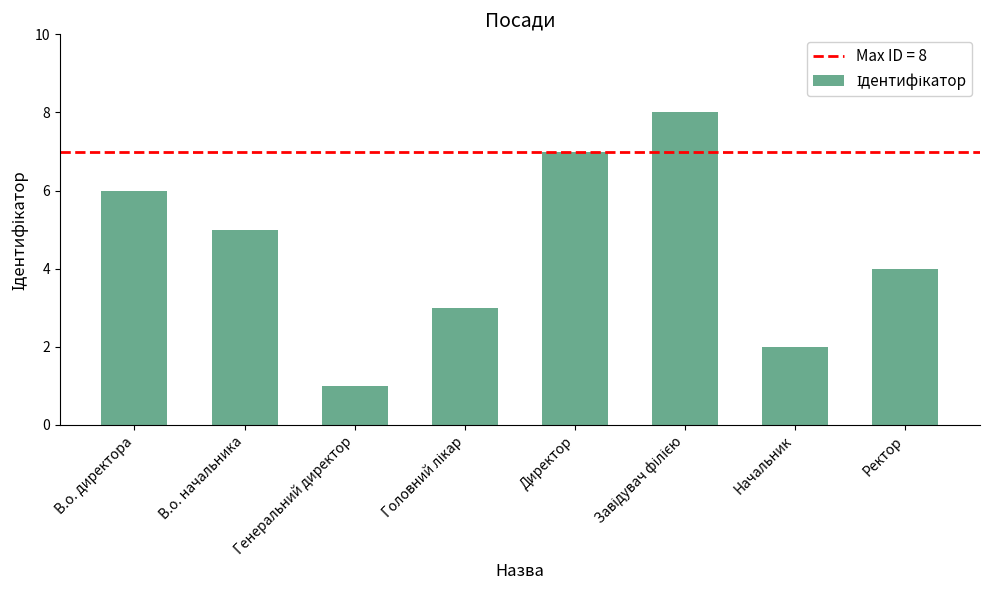

Are the bars grouped side by side (vs. stacked)?

No